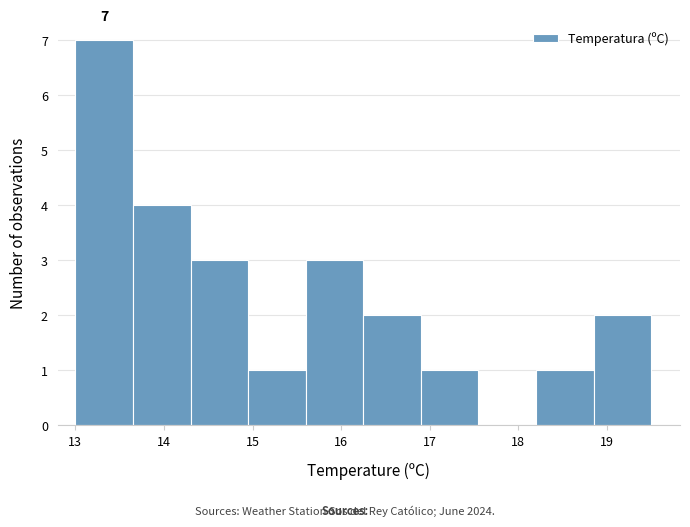

Over which range of the x-axis is the bar tallest?

13.00 to 13.65